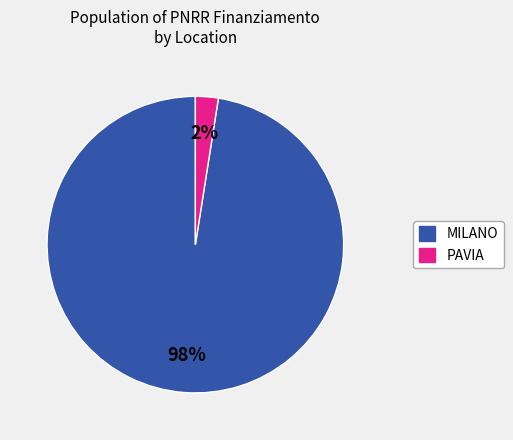

To the nearest percent, what is the average slice percentage?

50%